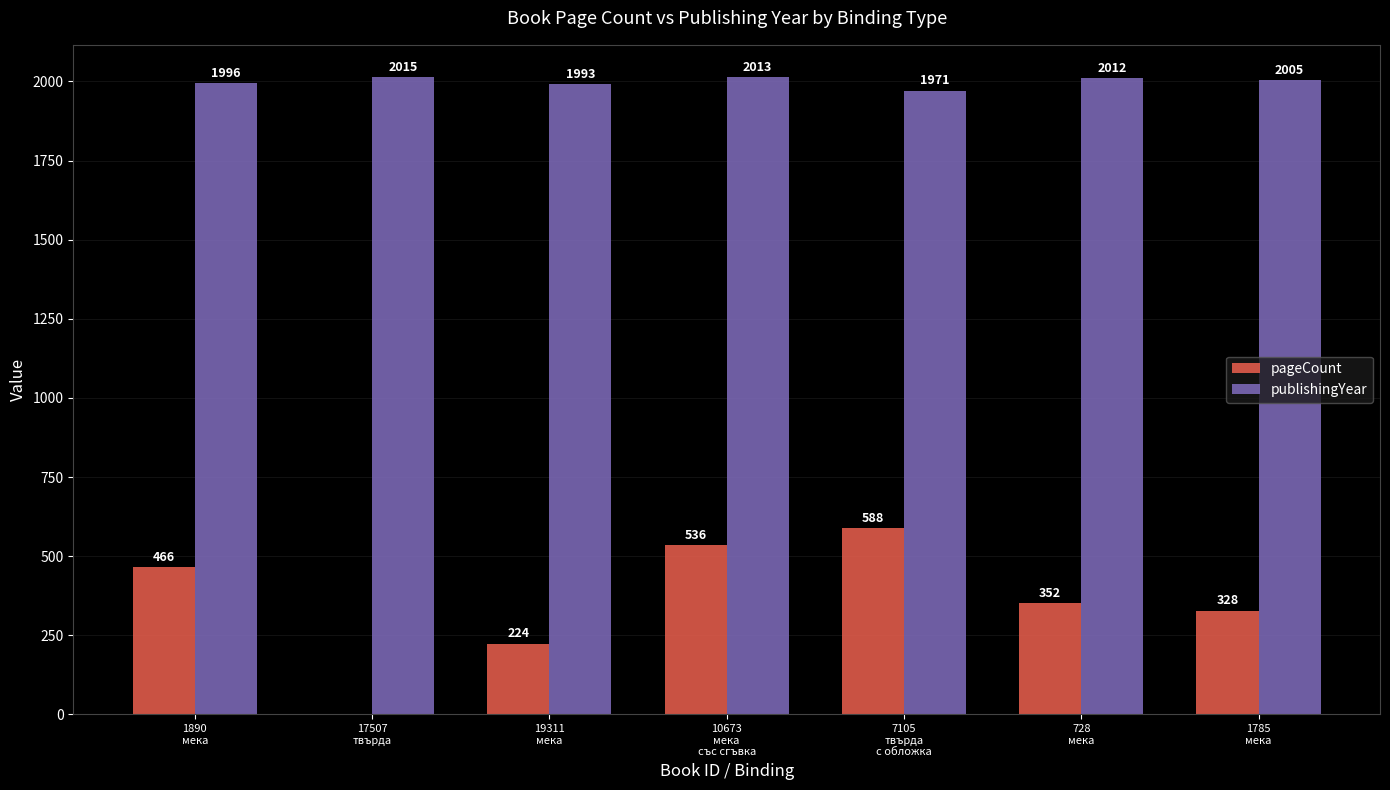

Reading right to left, extract all data points from this chart.

pageCount: 1785
мека=328	728
мека=352	7105
твърда
с обложка=588	10673
мека
със сгъвка=536	19311
мека=224	17507
твърда=0	1890
мека=466
publishingYear: 1785
мека=2005	728
мека=2012	7105
твърда
с обложка=1971	10673
мека
със сгъвка=2013	19311
мека=1993	17507
твърда=2015	1890
мека=1996